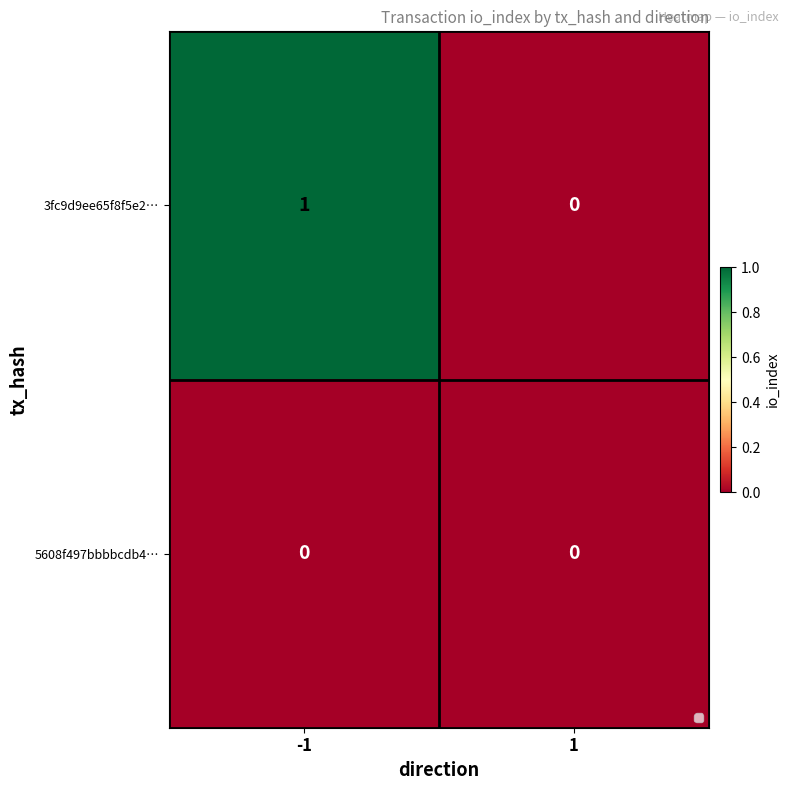

Is the value of 5608f497bbbbcdb4… at 1 greater than the value of 3fc9d9ee65f8f5e2… at -1?

No